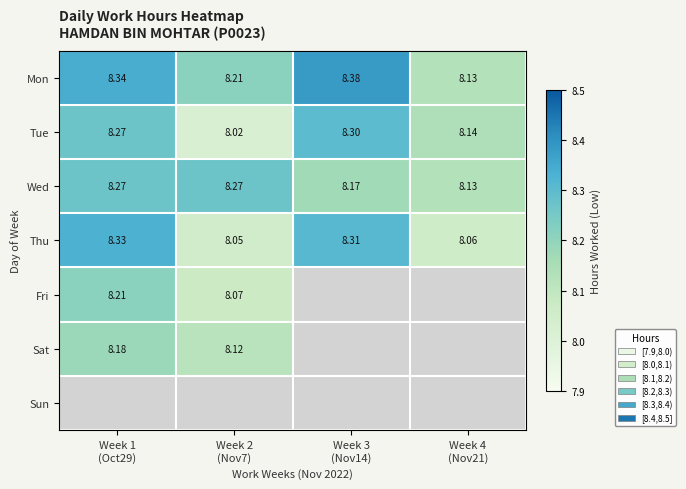

Which series has the largest total across all categories?

Mon